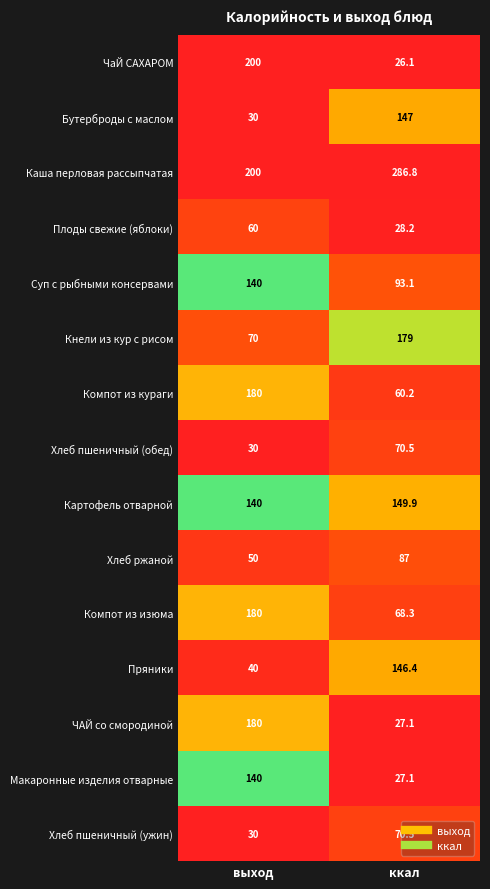

List the labels in order of ЧаЙ САХАРОМ value, largest first.

выход, ккал